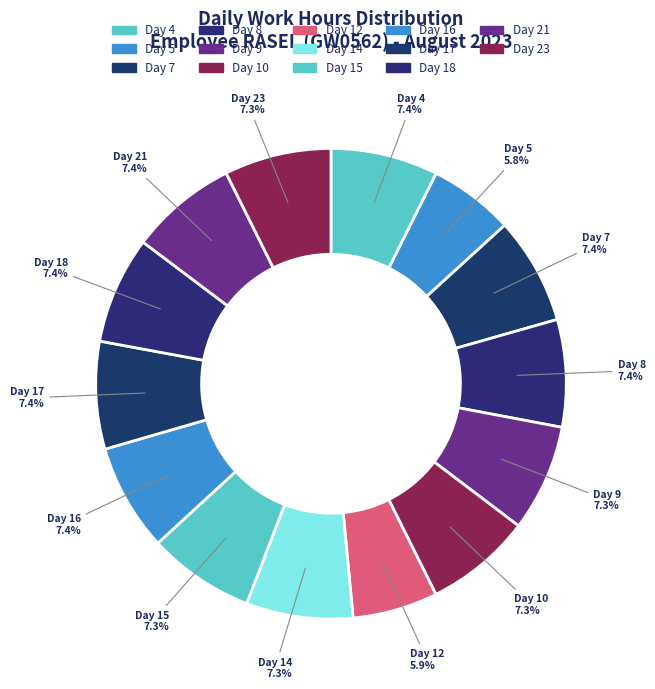

Is there a majority slice in this chart?

No